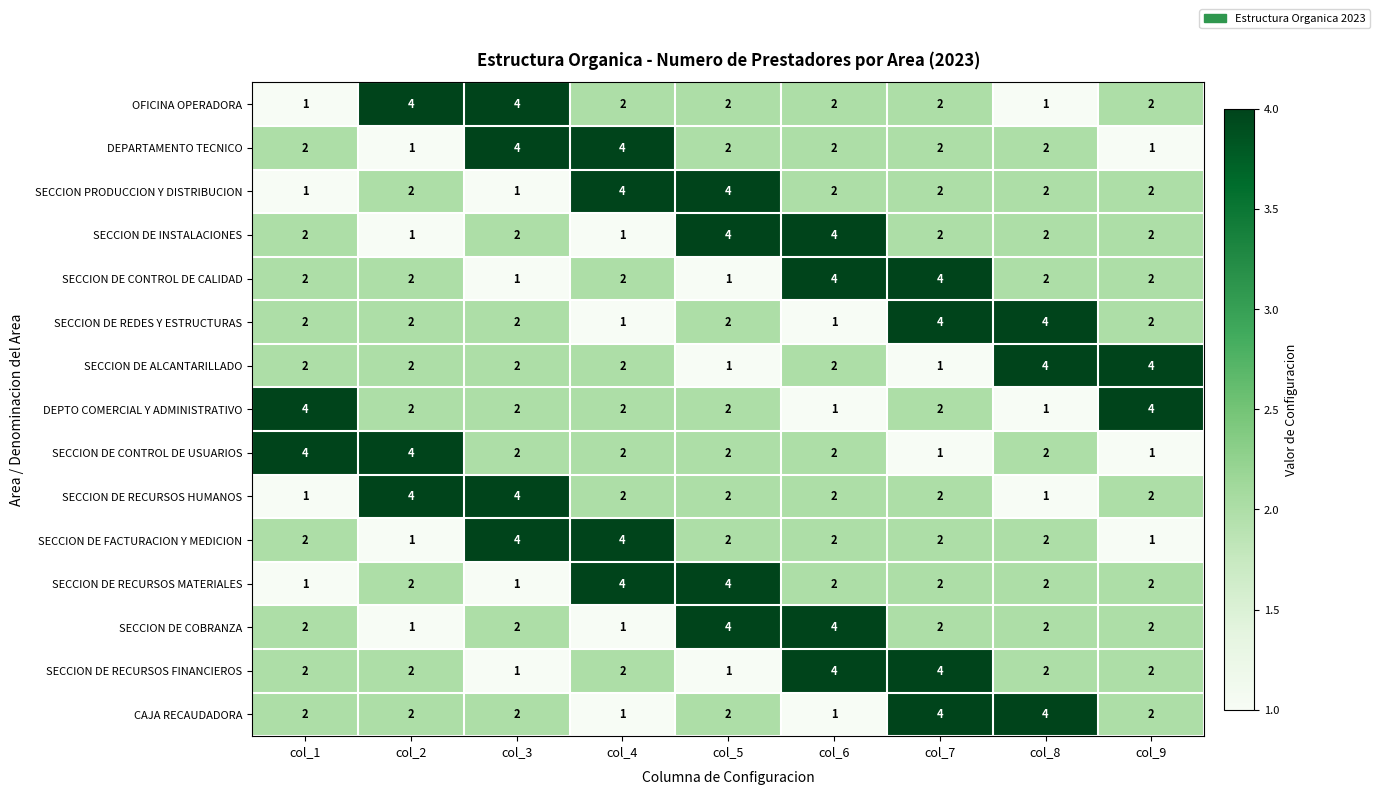

What is the sum of all SECCION DE ALCANTARILLADO values?

20